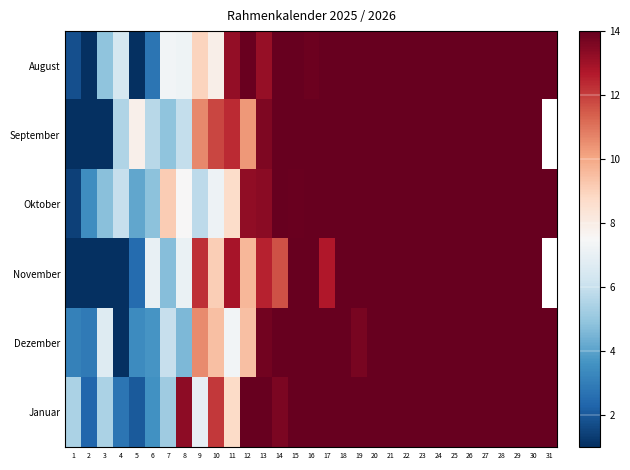

Rank the series by their maximum value, from lowest to highest.

August, September, Oktober, November, Dezember, Januar